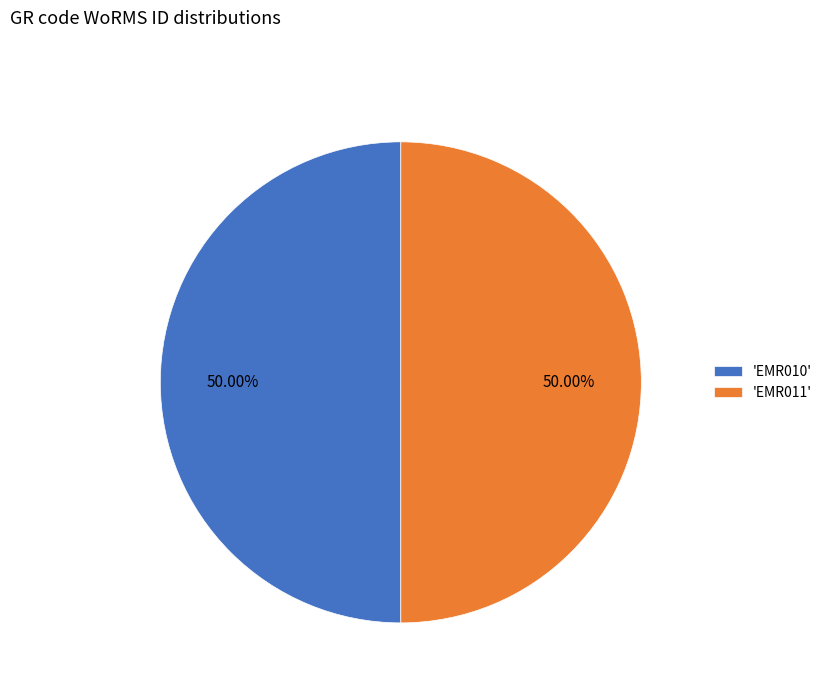

Combined, do 'EMR011' and 'EMR010' account for over 50%?

Yes